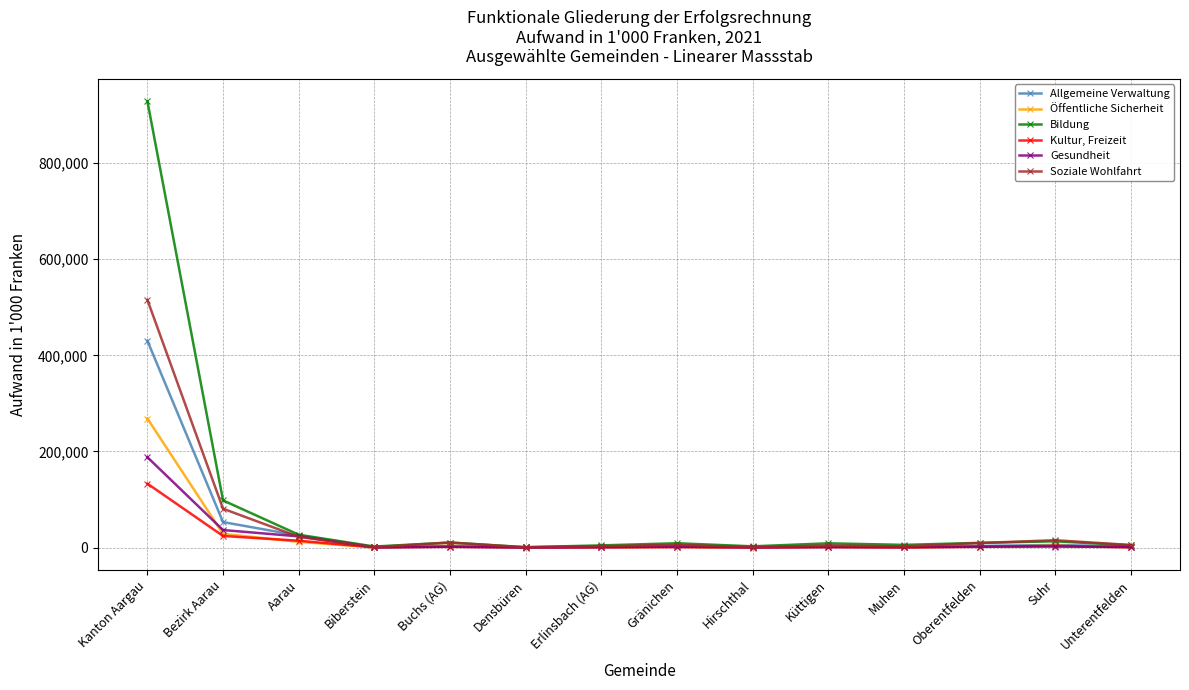

What is the label of the 10th point from the right?

Buchs (AG)